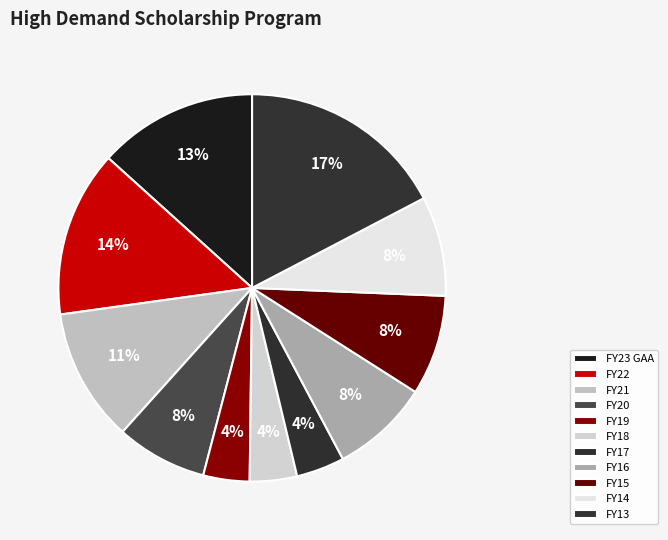

What percentage is the FY20 slice, to the nearest percent?

8%